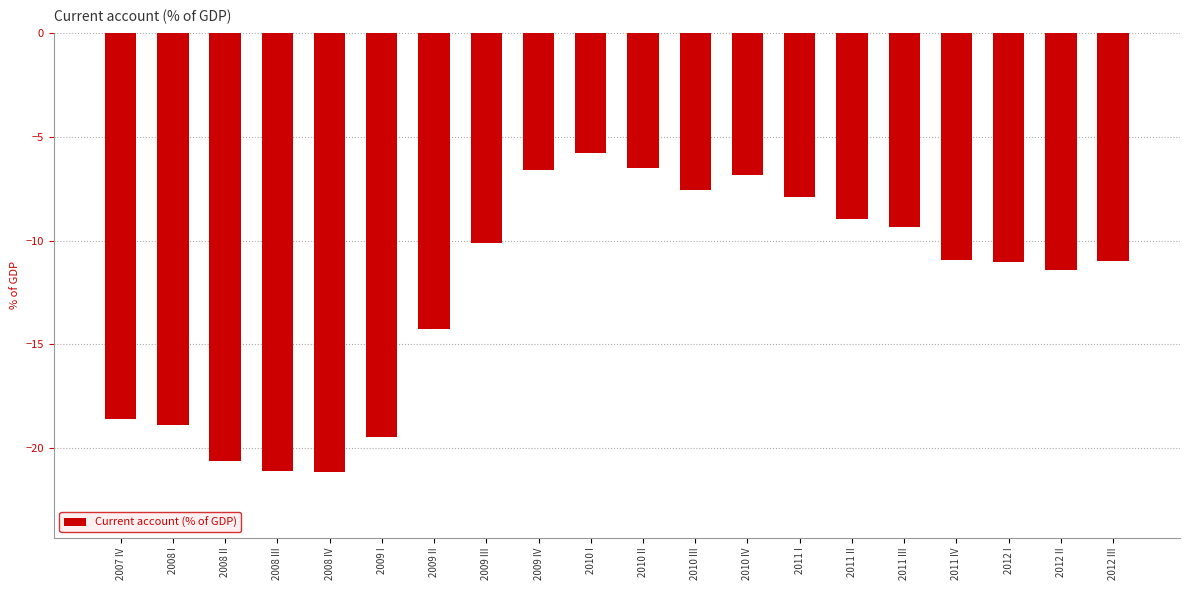

What is the label of the 18th bar from the left?

2012 I